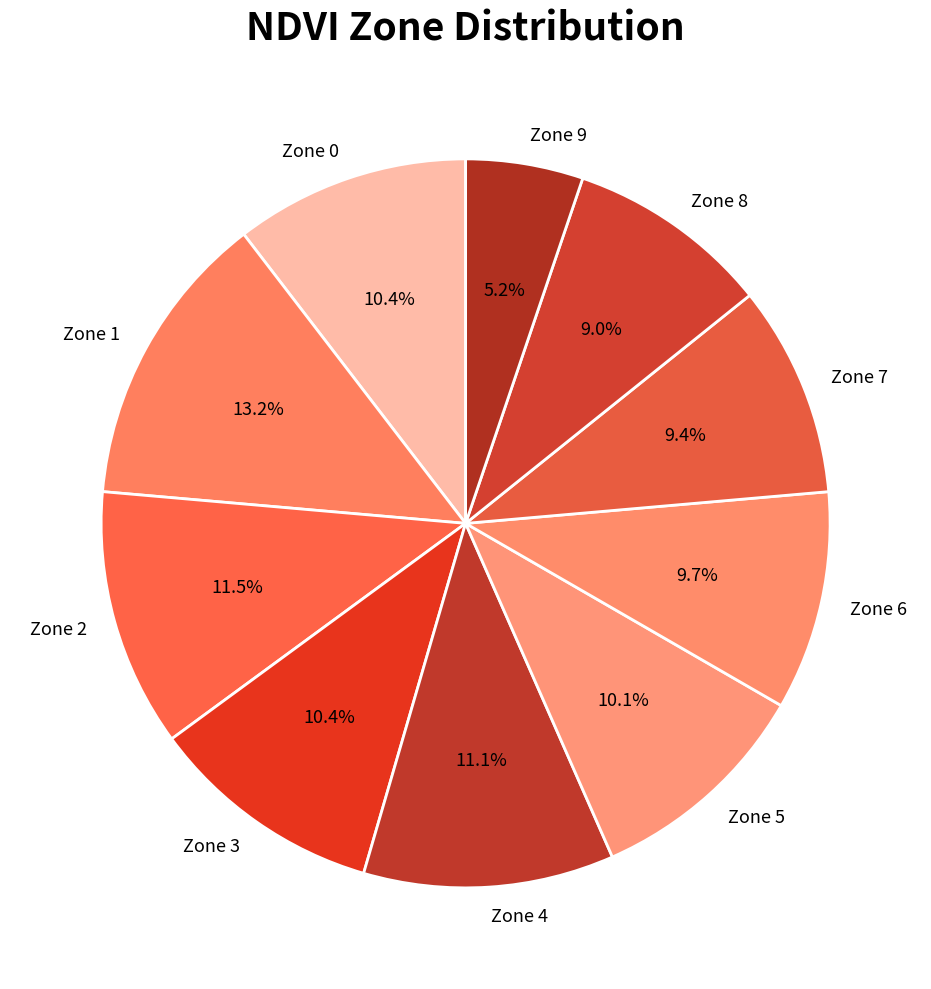

Approximately how many times larger is the value at Zone 2 compared to Zone 0?

1.1